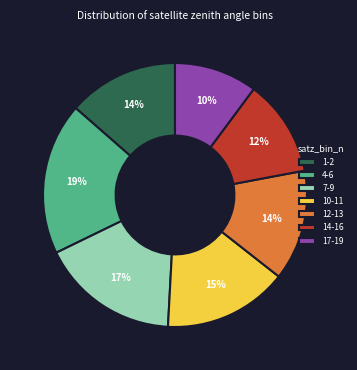

Between 7-9 and 17-19, which is larger?

7-9